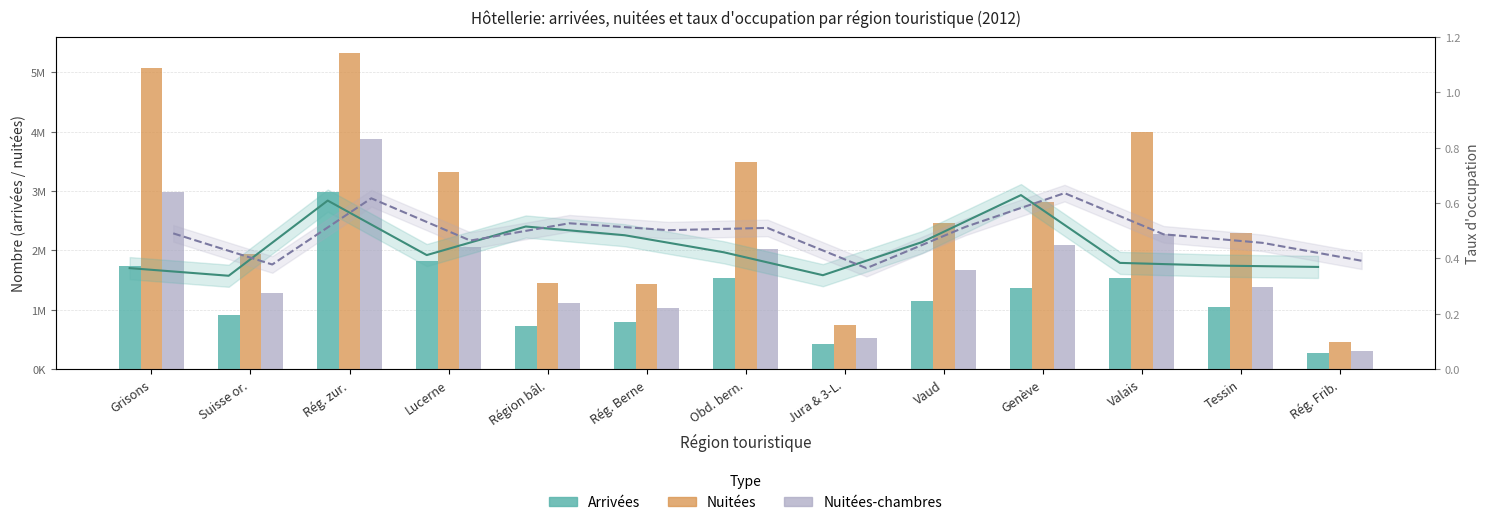

How many data points in Nuitées are above 2455009?

6